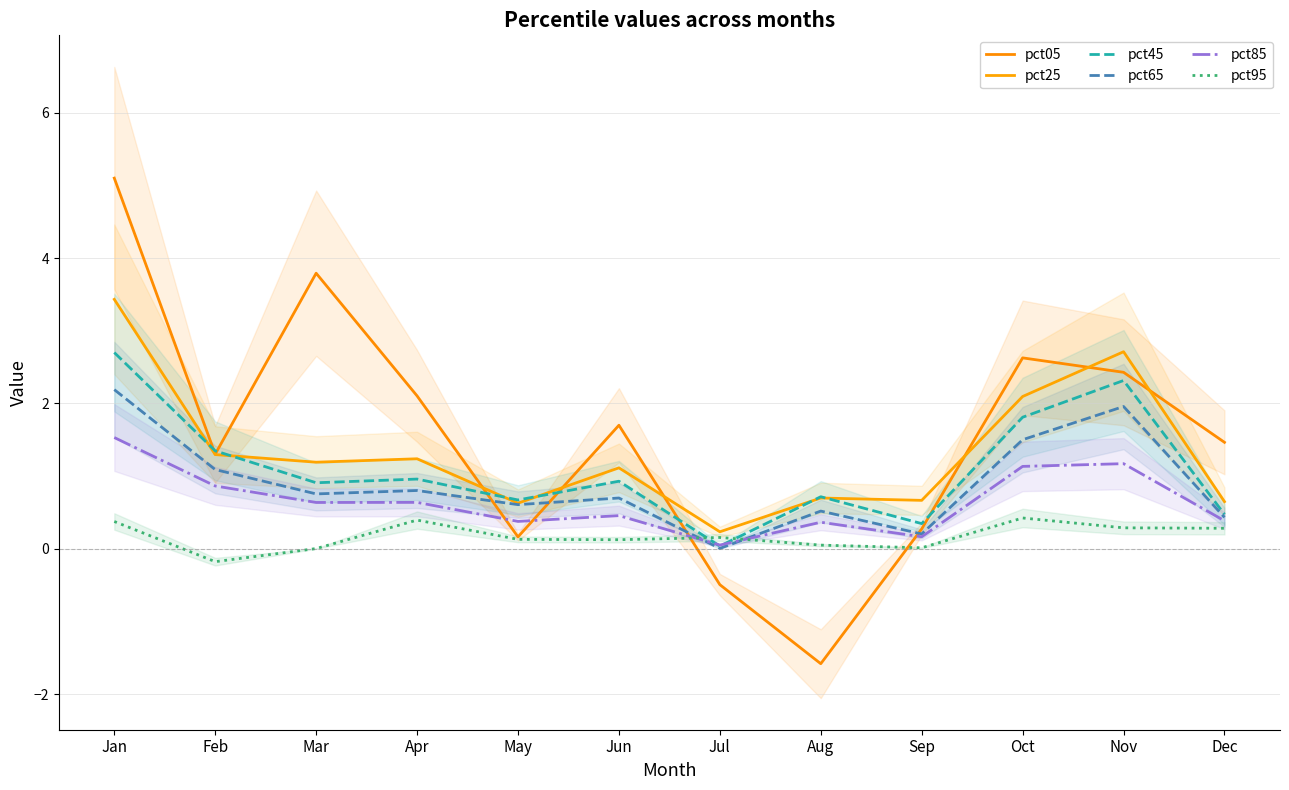

What is the average value of the pct45 series?

1.1